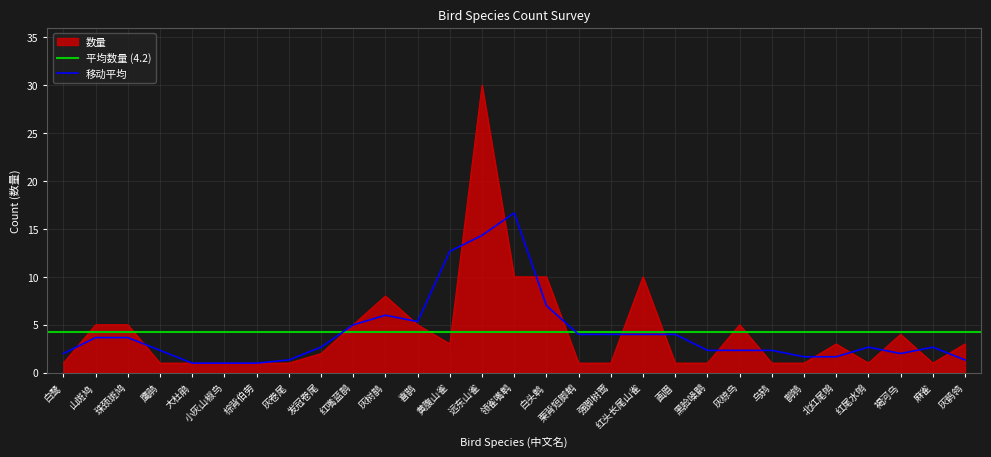

What is the maximum value shown in the chart?

30